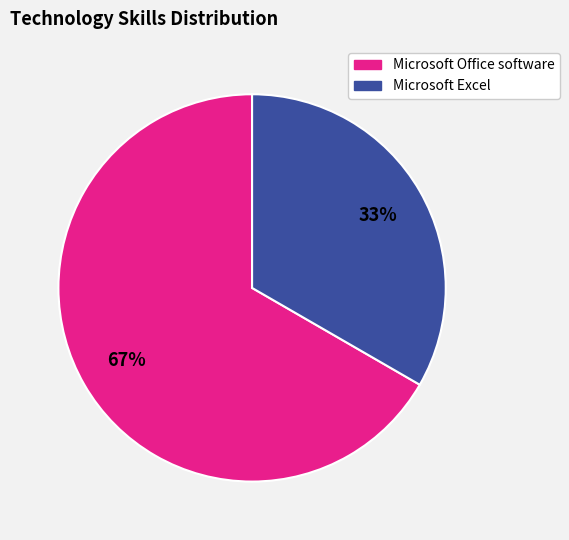

Is it true that Microsoft Office software is 54% of the pie?

False